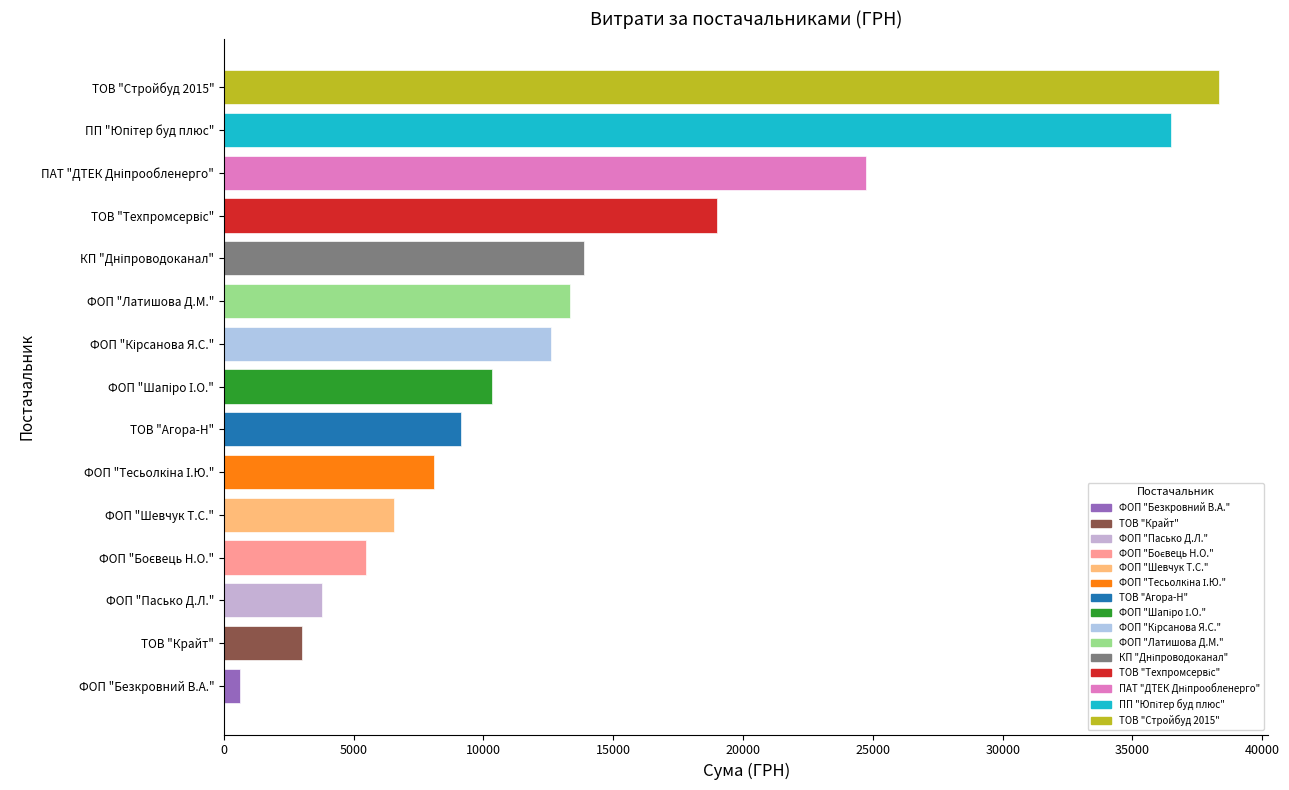

At which label is the value closest to 19470?

ТОВ "Техпромсервіс"